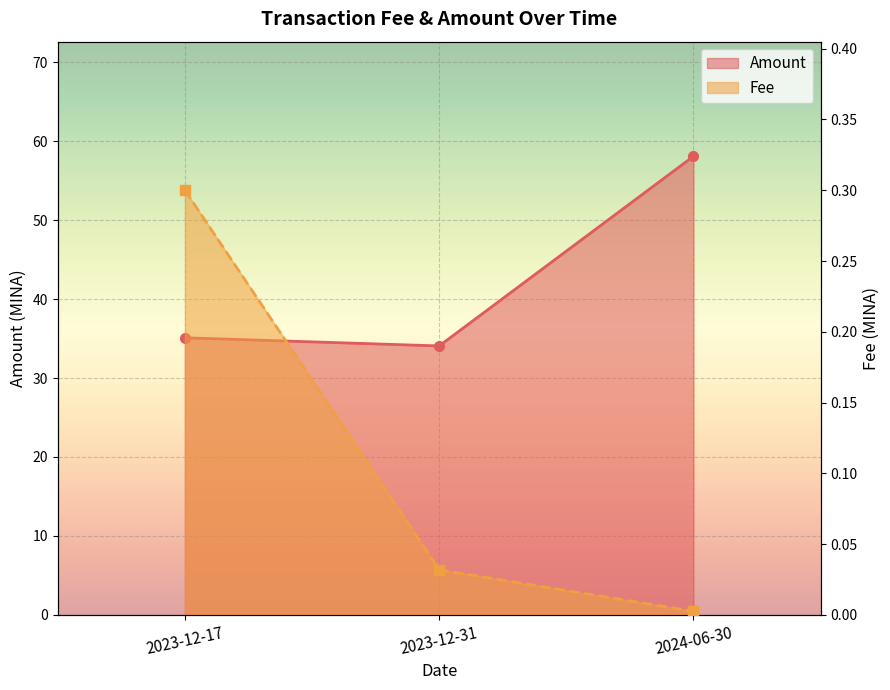

What is the difference between the maximum and second lowest values in the Fee series?

0.3